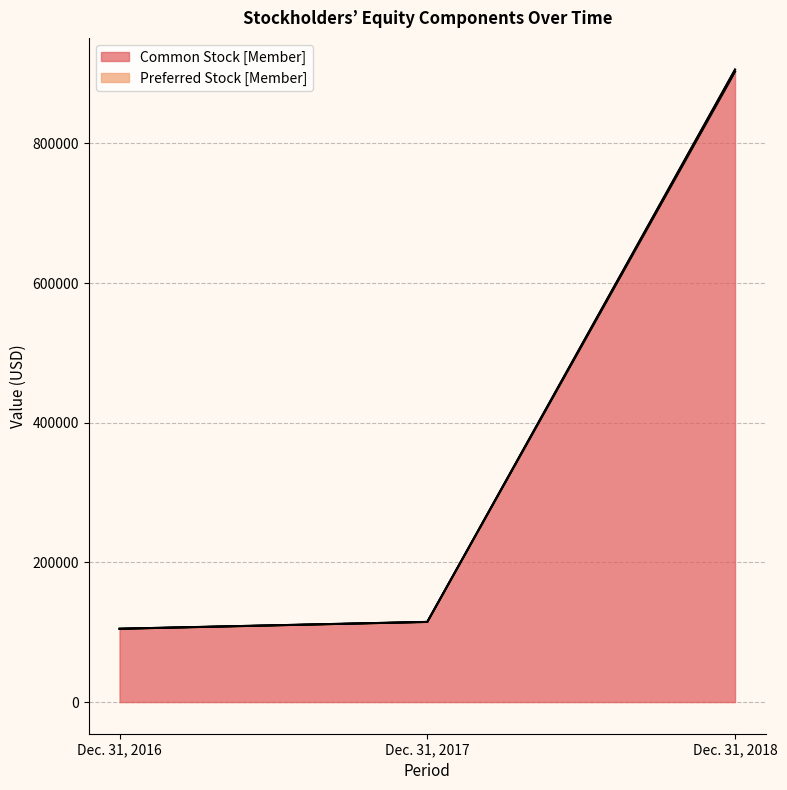

What is the minimum value shown in the chart?

105014